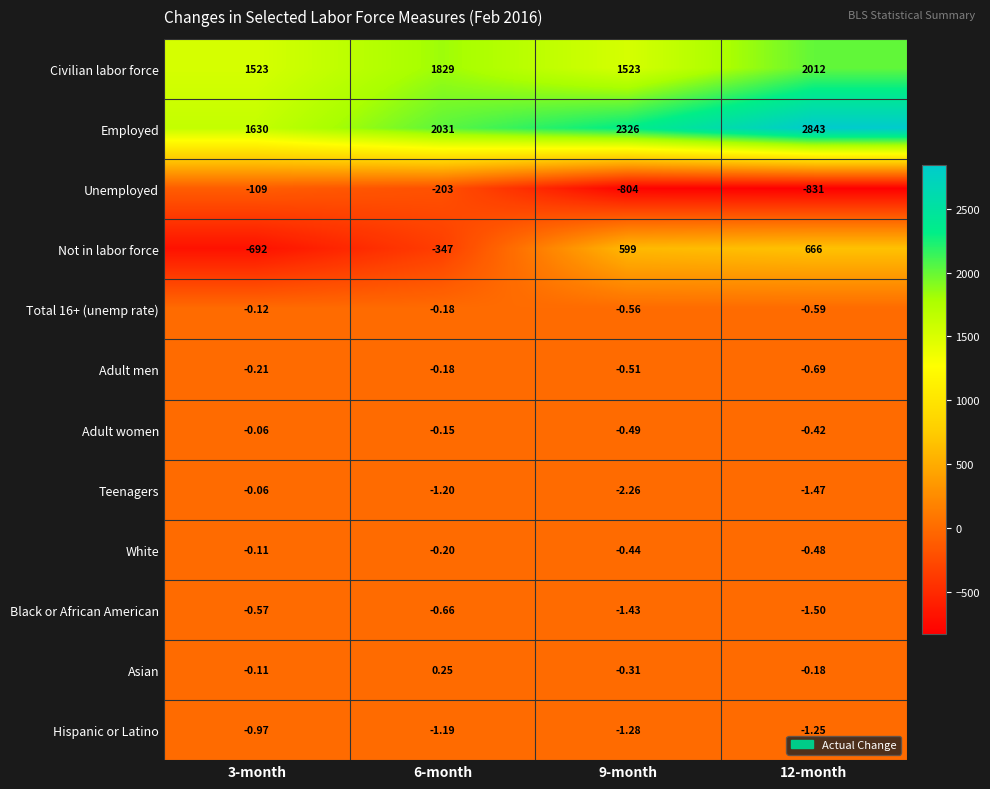

Which series changed the most between 3-month and 12-month?

Not in labor force